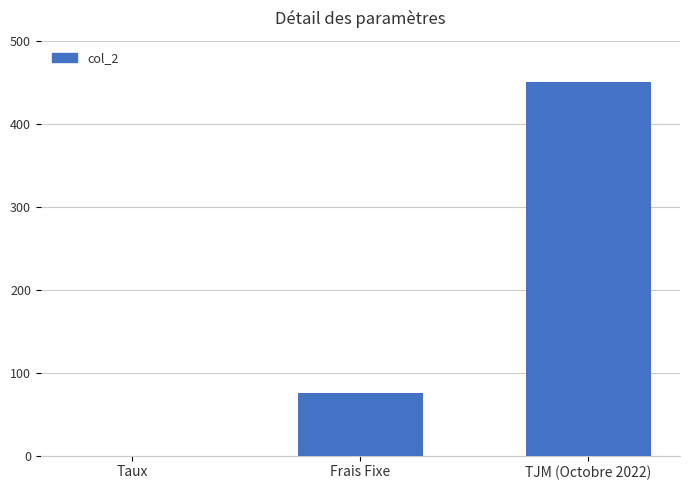

Are the bars horizontal?

No